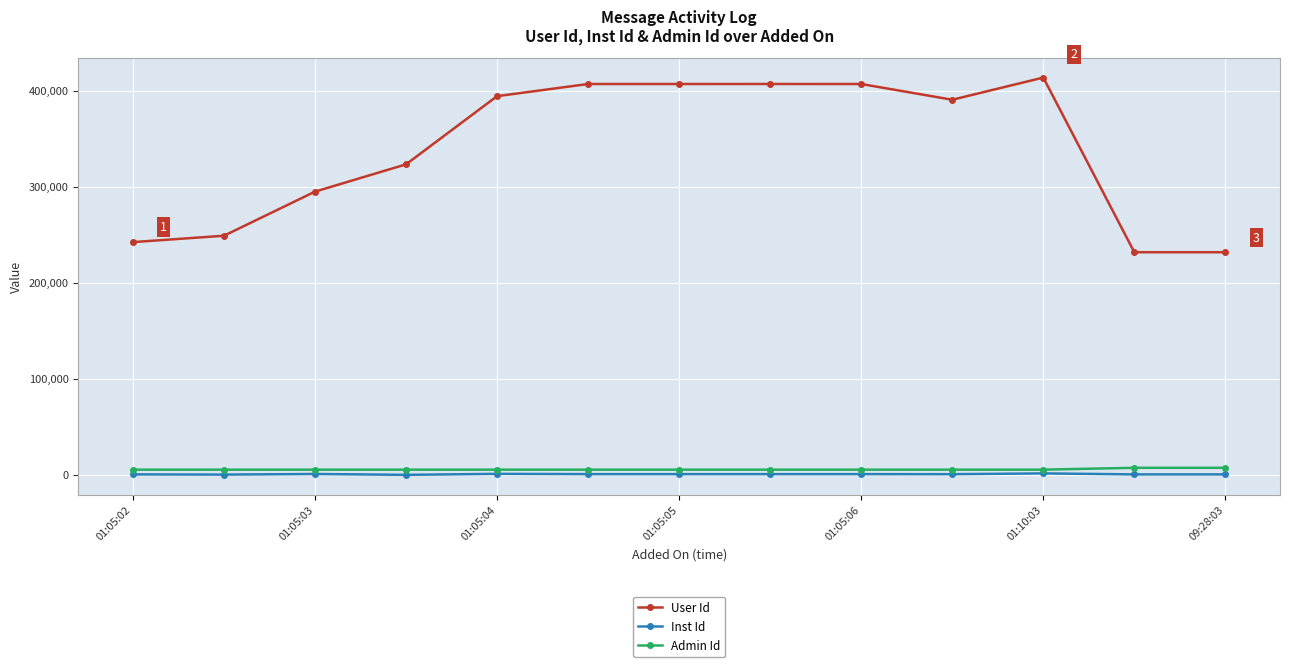

True or false: User Id has more than 0 points higher than both neighbors.

True